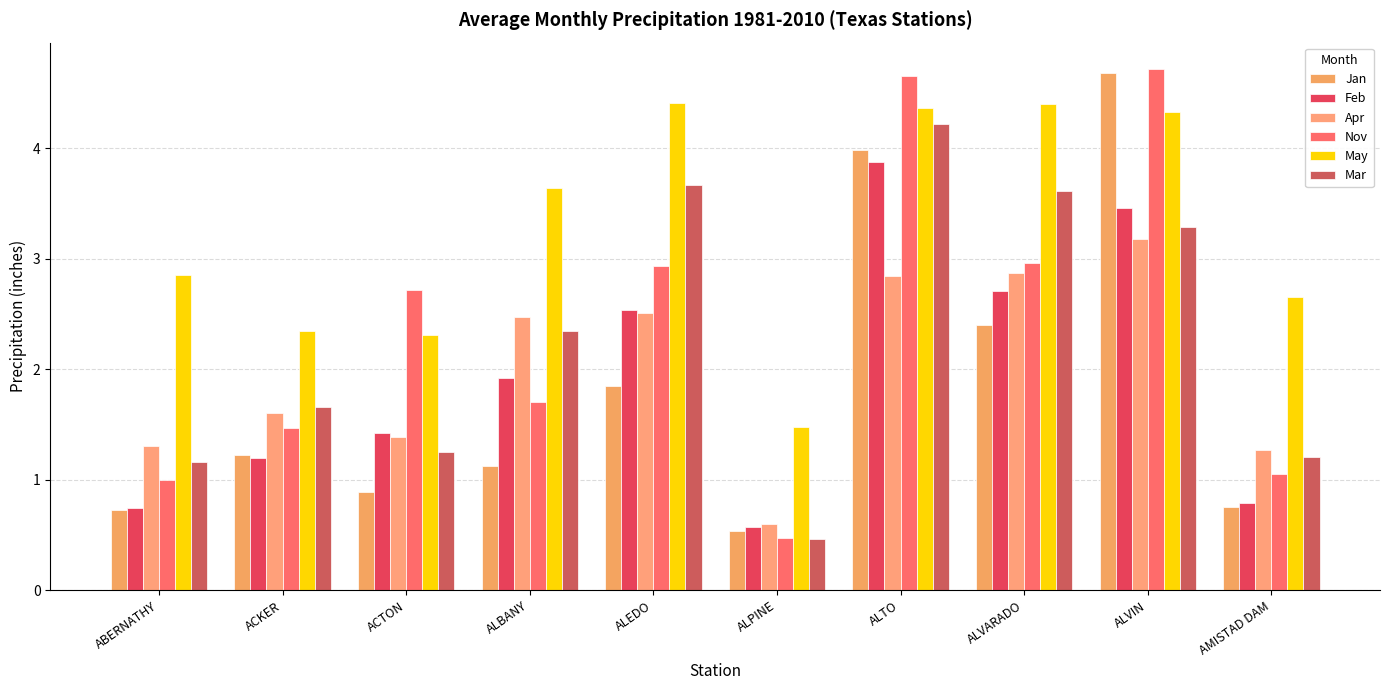

What is the spread (max minus min) of values at ALPINE?

1.0